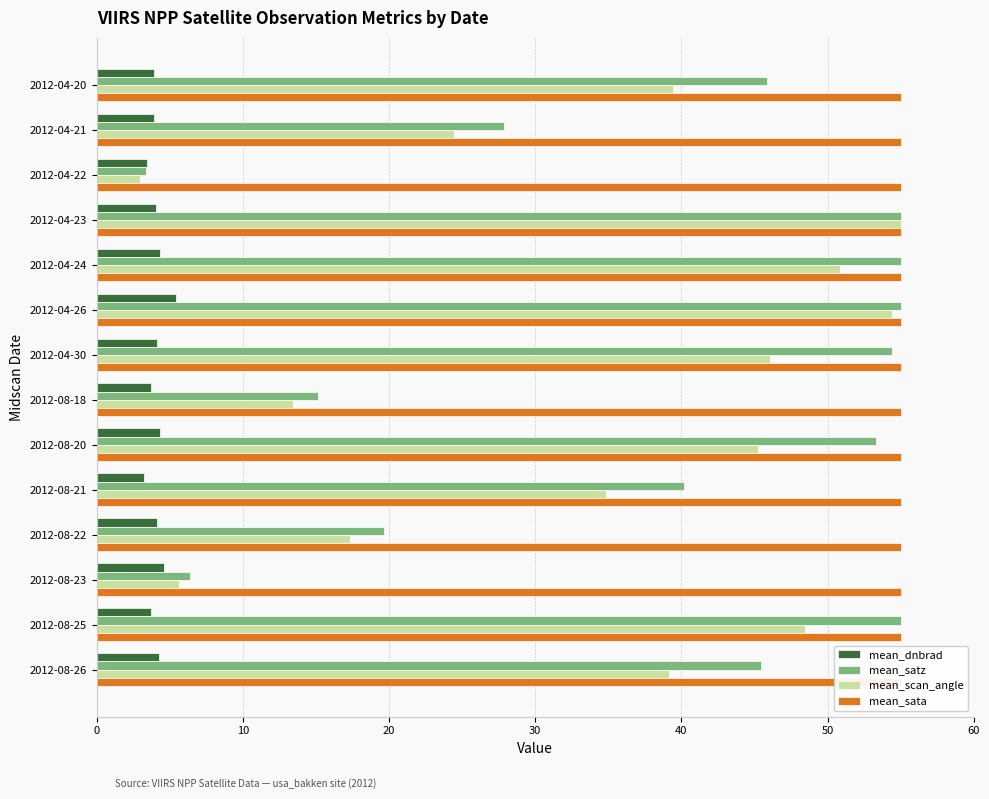

Are the bars horizontal?

Yes